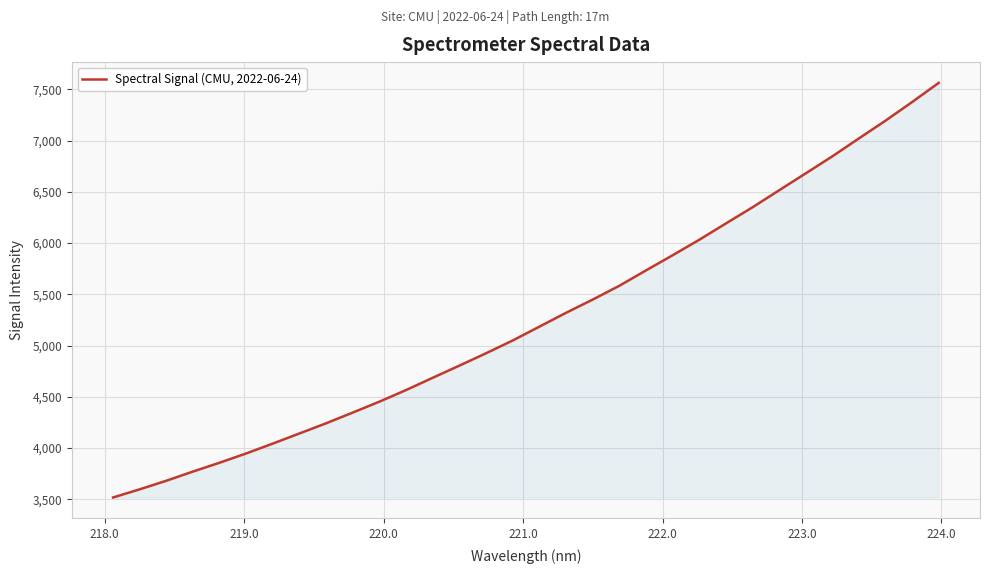

What is the difference between the maximum and minimum values?

4045.7